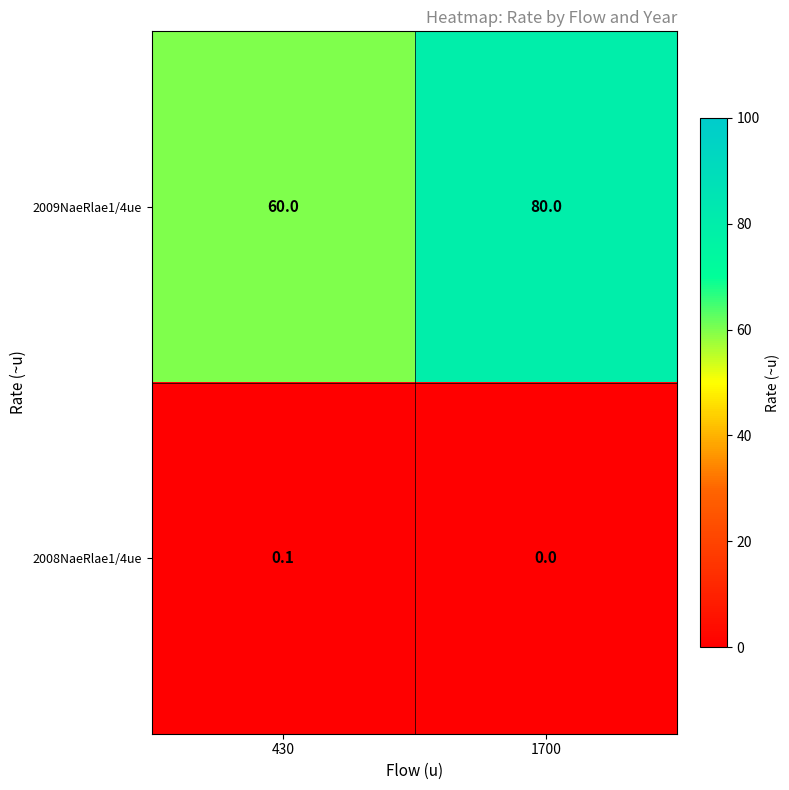

What is the spread (max minus min) of values at 430?

59.9